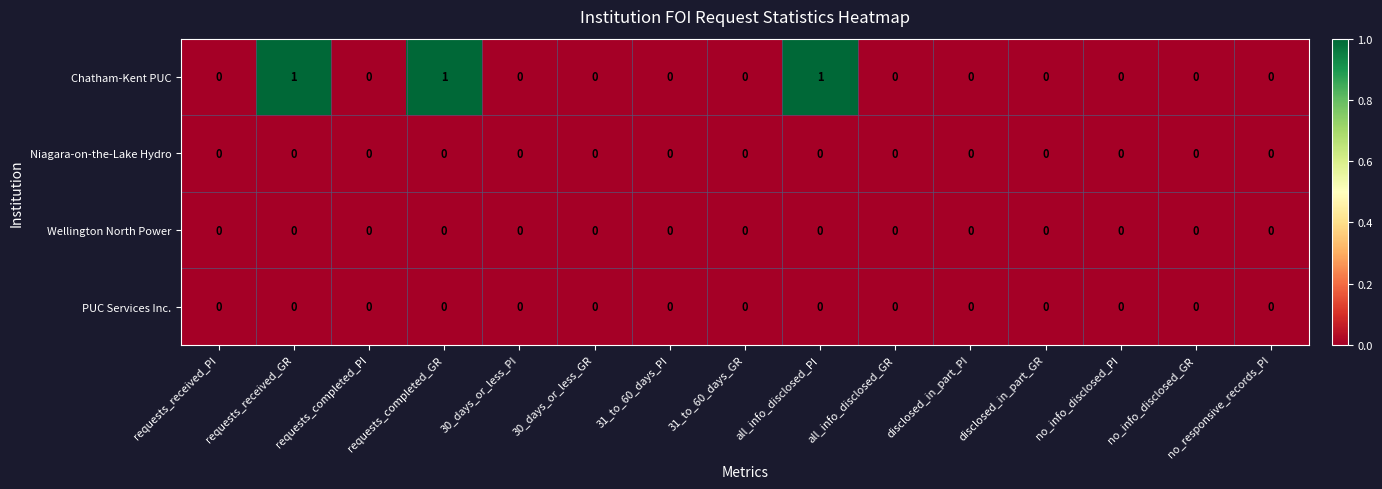

What is the total value across all series at requests_completed_GR?

1